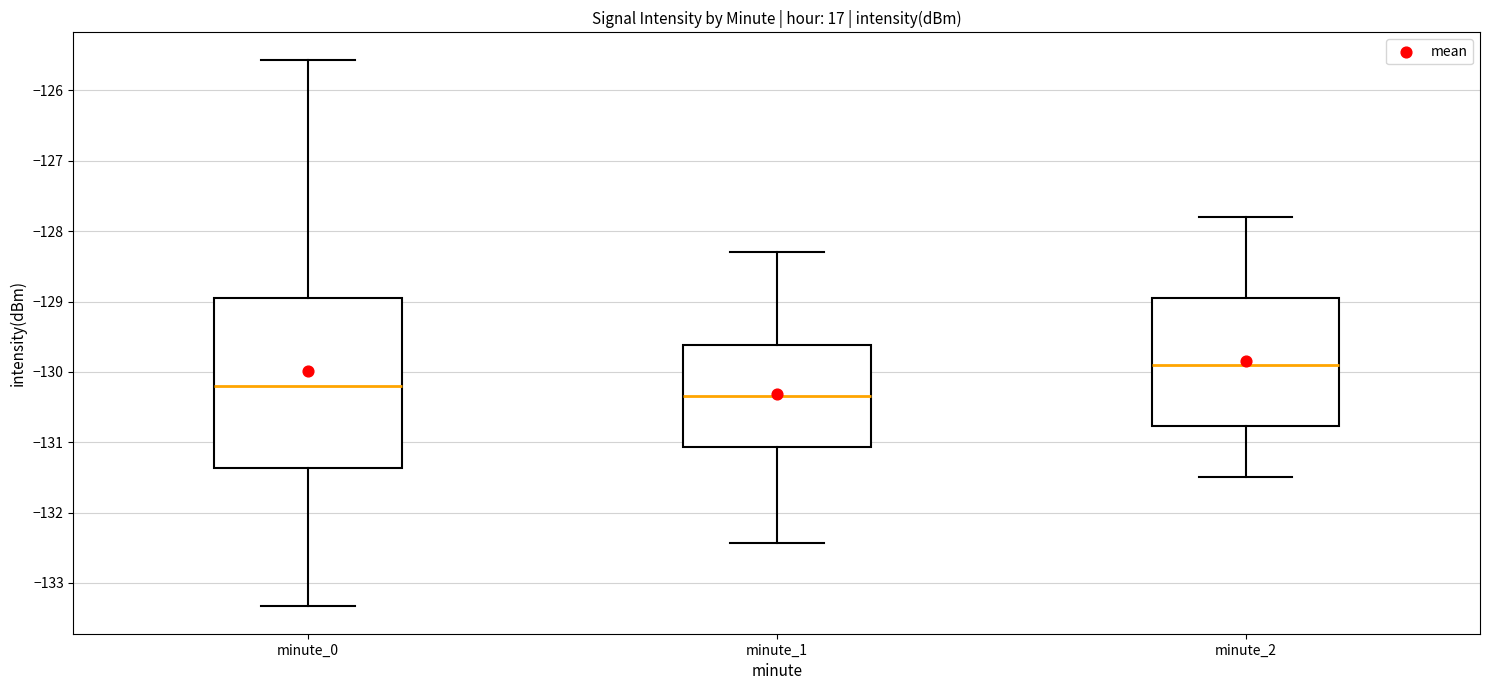

Which box's median line is the highest?

minute_2